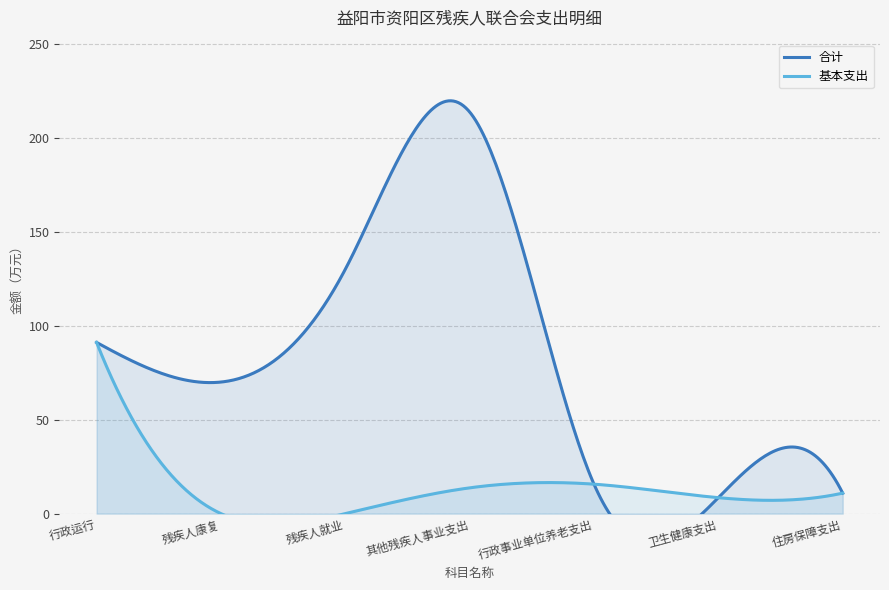

In 合计, how many points are higher than both neighbors (excluding endpoints)?

1